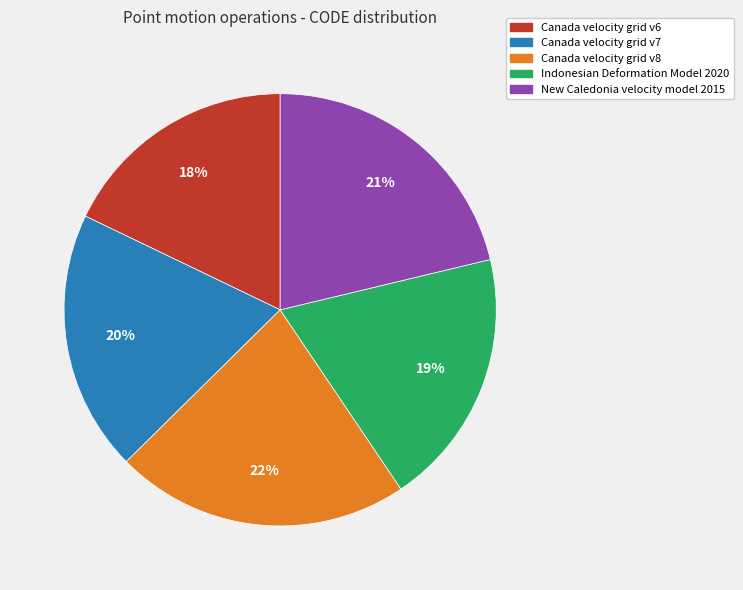

Approximately how many times larger is the value at Canada velocity grid v7 compared to Canada velocity grid v6?

1.1